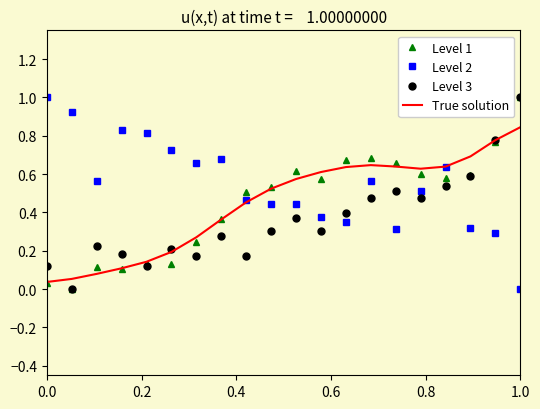

Which series has the largest total across all categories?

Level 2